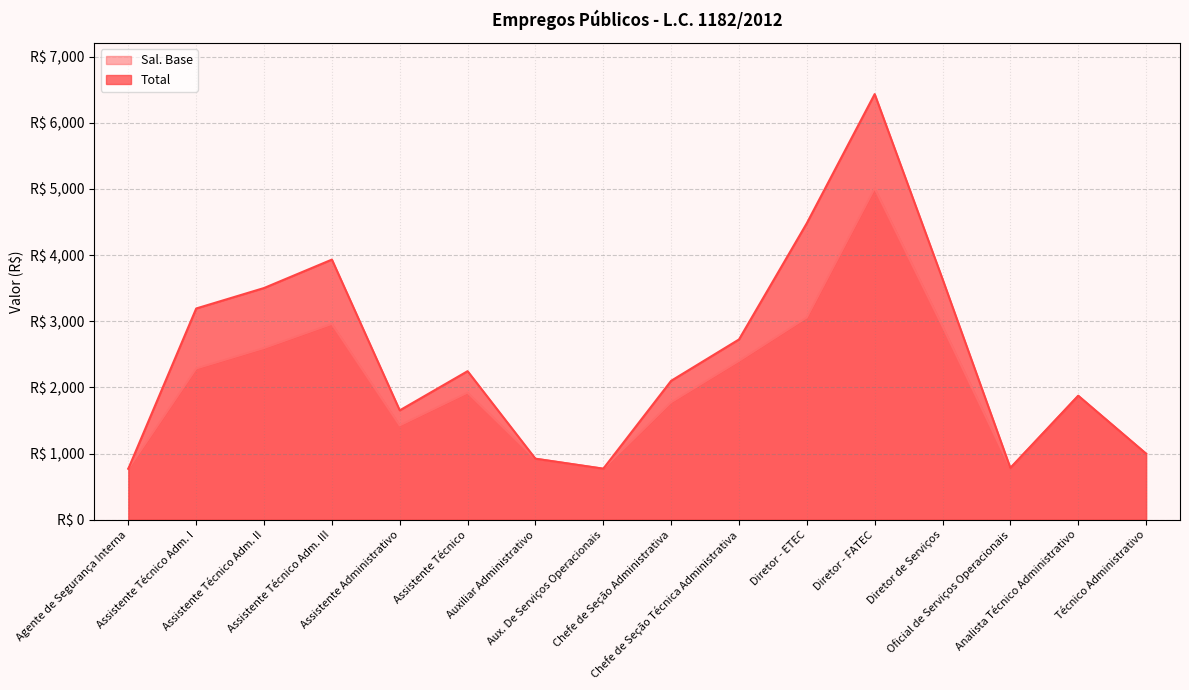

What is the difference between the maximum and minimum values in the Sal. Base series?

4237.7